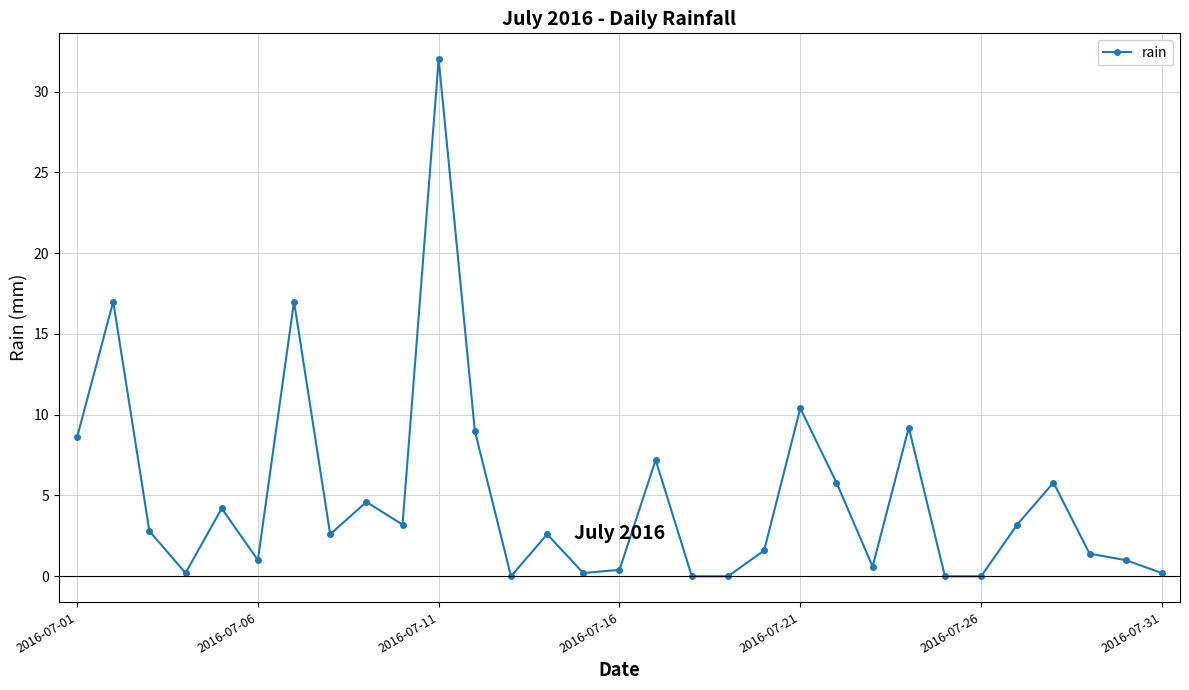

How many categories are shown in the chart?

31